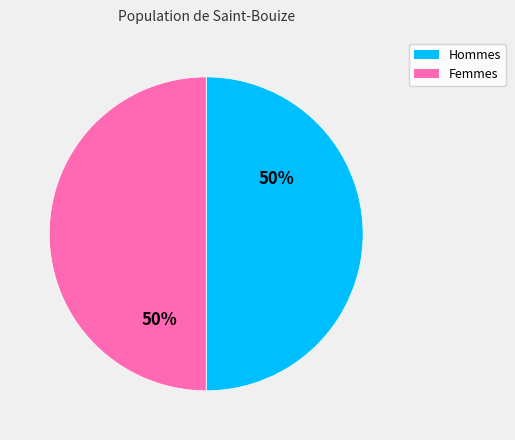

True or false: Hommes accounts for 50% of the total.

True